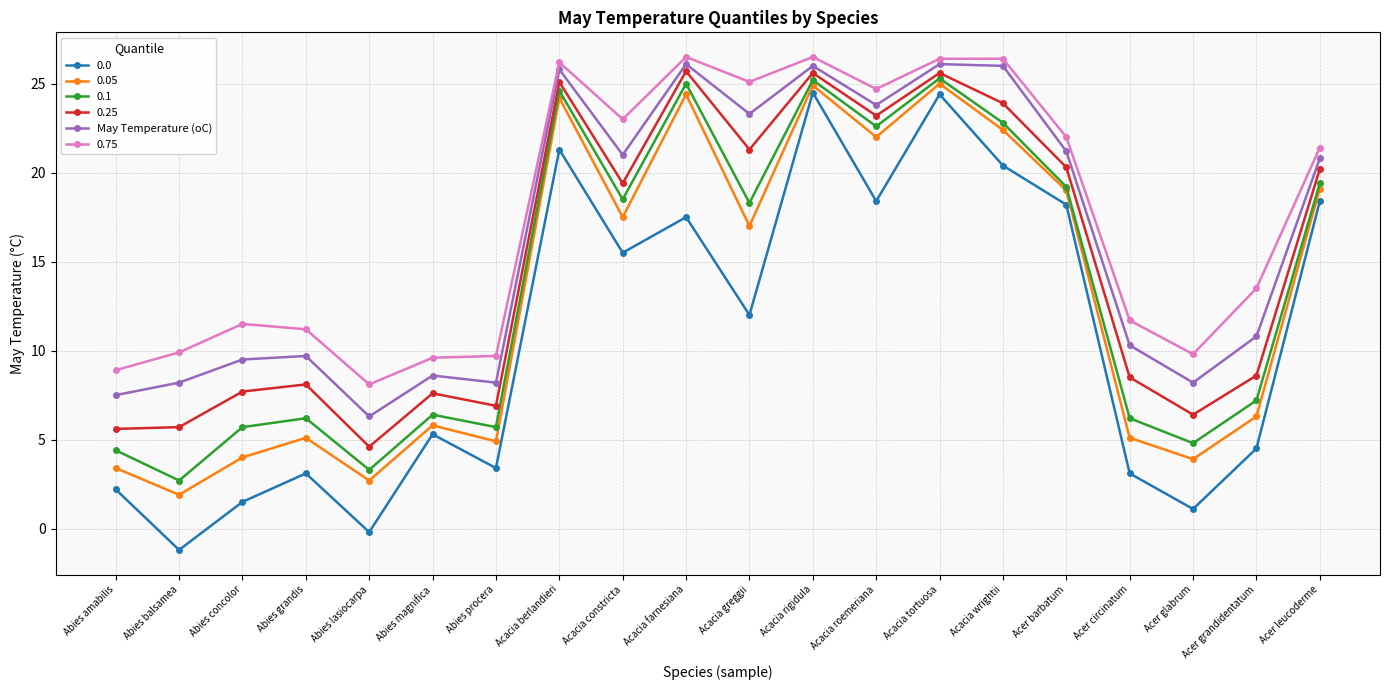

What is the smallest value displayed?

-1.2